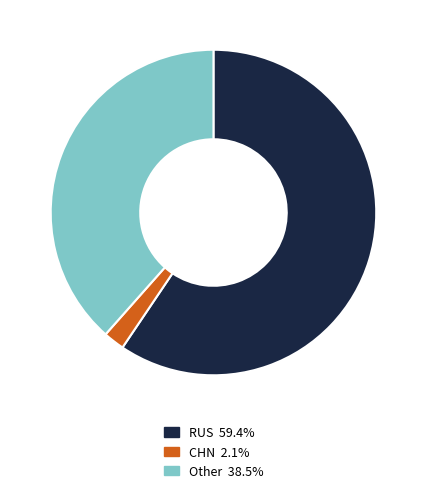

Is there any slice that represents more than half of the pie?

Yes